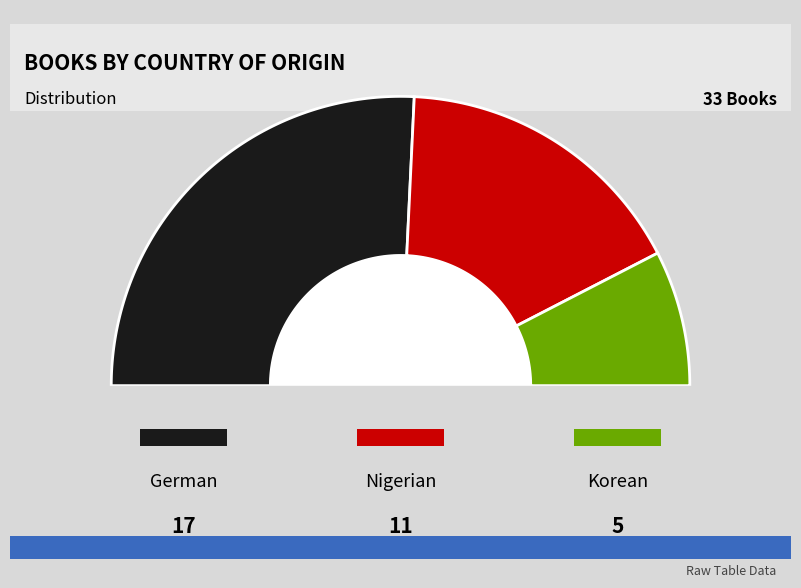

What is the change in value from German to Nigerian?

-6